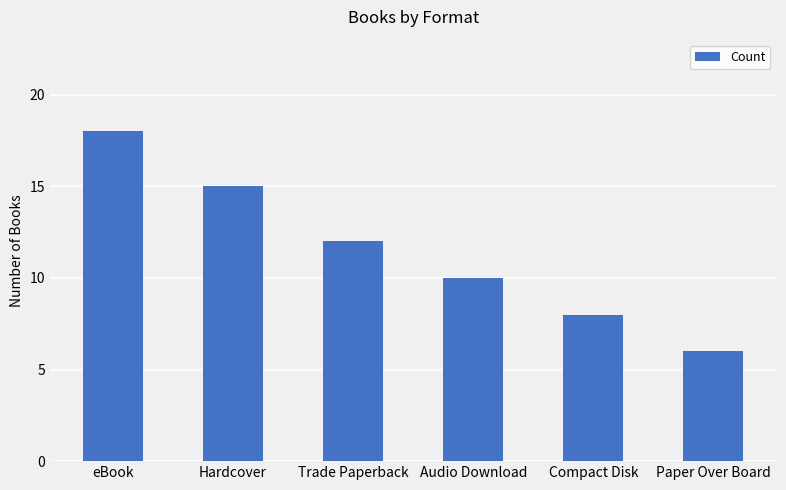

Is it true that the value at Hardcover is 25?

False